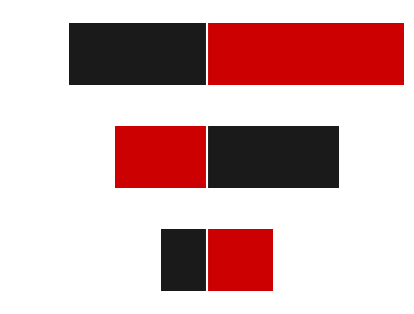

Reading right to left, list all the values displayed in this chart.

3	2	1